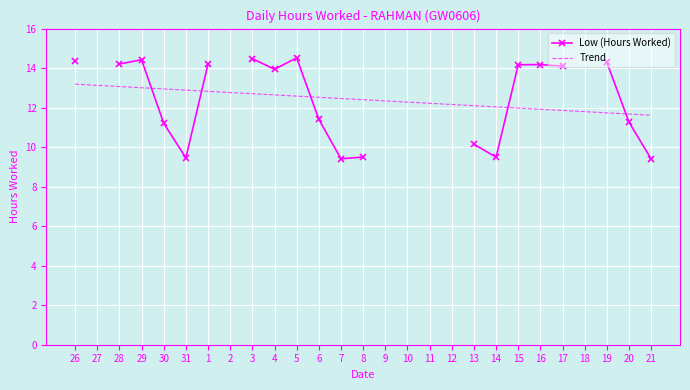

The Low (Hours Worked) series shows 20.9 at 5. True or false?

False